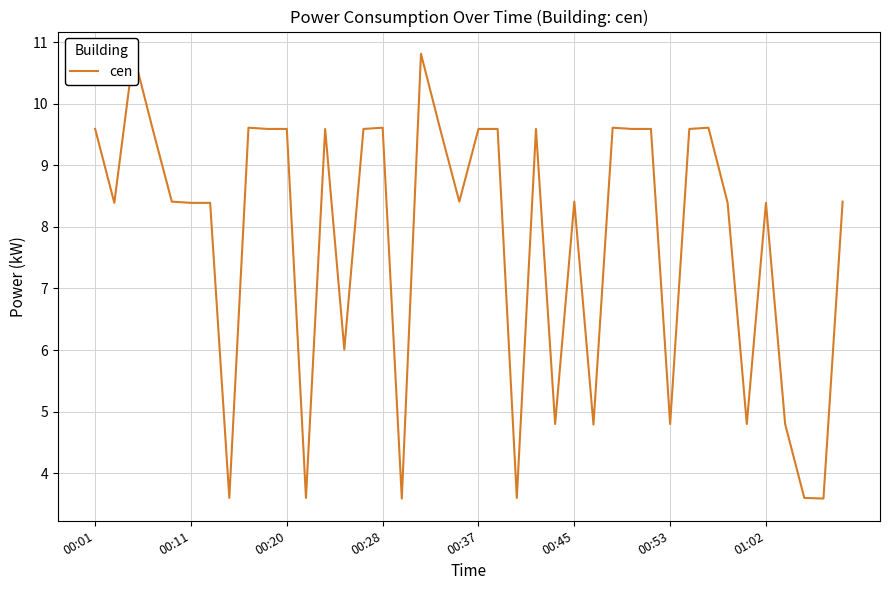

How many lines are shown in the chart?

1